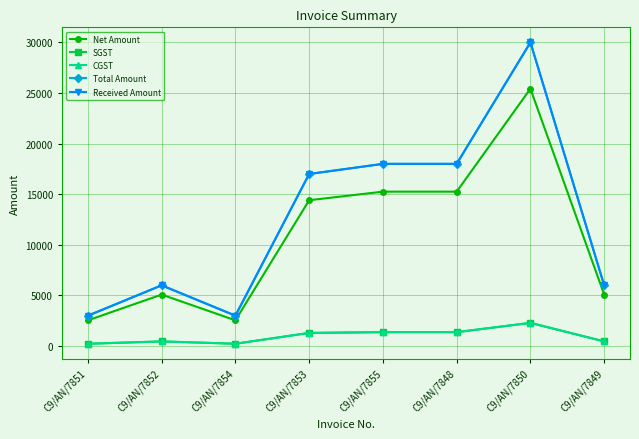

Reading left to right, what are all the values shown in this chart?

Net Amount: C9/AN/7851=2542.4	C9/AN/7852=5084.7	C9/AN/7854=2542.4	C9/AN/7853=14406.8	C9/AN/7855=15254.2	C9/AN/7848=15254.2	C9/AN/7850=25423.7	C9/AN/7849=5084.7
SGST: C9/AN/7851=228.8	C9/AN/7852=457.6	C9/AN/7854=228.8	C9/AN/7853=1296.6	C9/AN/7855=1372.9	C9/AN/7848=1372.9	C9/AN/7850=2288.1	C9/AN/7849=457.6
CGST: C9/AN/7851=228.8	C9/AN/7852=457.6	C9/AN/7854=228.8	C9/AN/7853=1296.6	C9/AN/7855=1372.9	C9/AN/7848=1372.9	C9/AN/7850=2288.1	C9/AN/7849=457.6
Total Amount: C9/AN/7851=3000.0	C9/AN/7852=6000.0	C9/AN/7854=3000.0	C9/AN/7853=17000.0	C9/AN/7855=18000.0	C9/AN/7848=18000.0	C9/AN/7850=30000.0	C9/AN/7849=6000.0
Received Amount: C9/AN/7851=3000.0	C9/AN/7852=6000.0	C9/AN/7854=3000.0	C9/AN/7853=17000.0	C9/AN/7855=18000.0	C9/AN/7848=18000.0	C9/AN/7850=30000.0	C9/AN/7849=6000.0